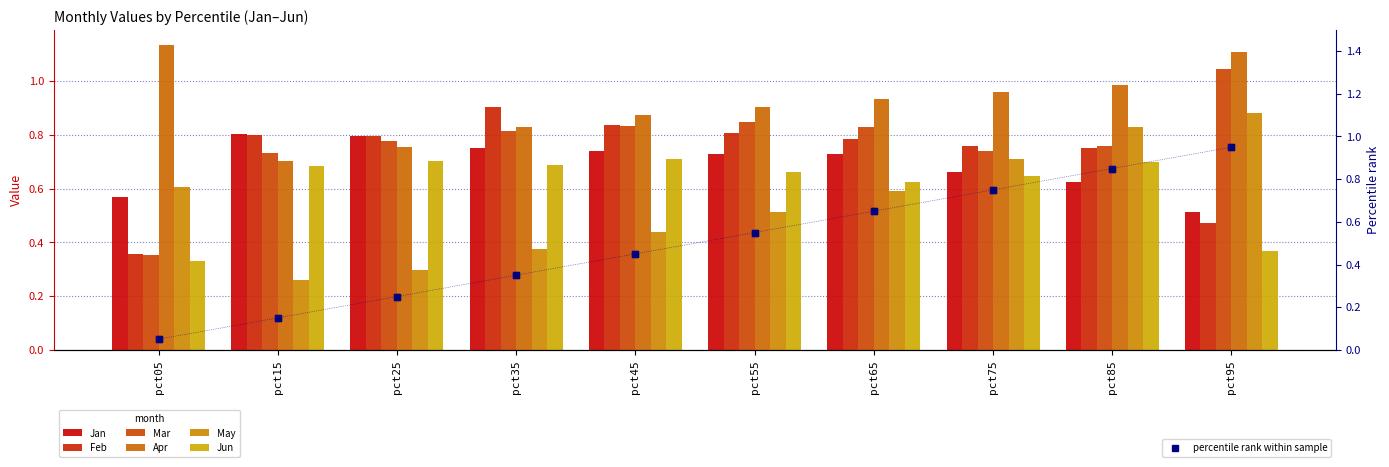

What is the value of the Apr bar at the 1st from the left?

1.1